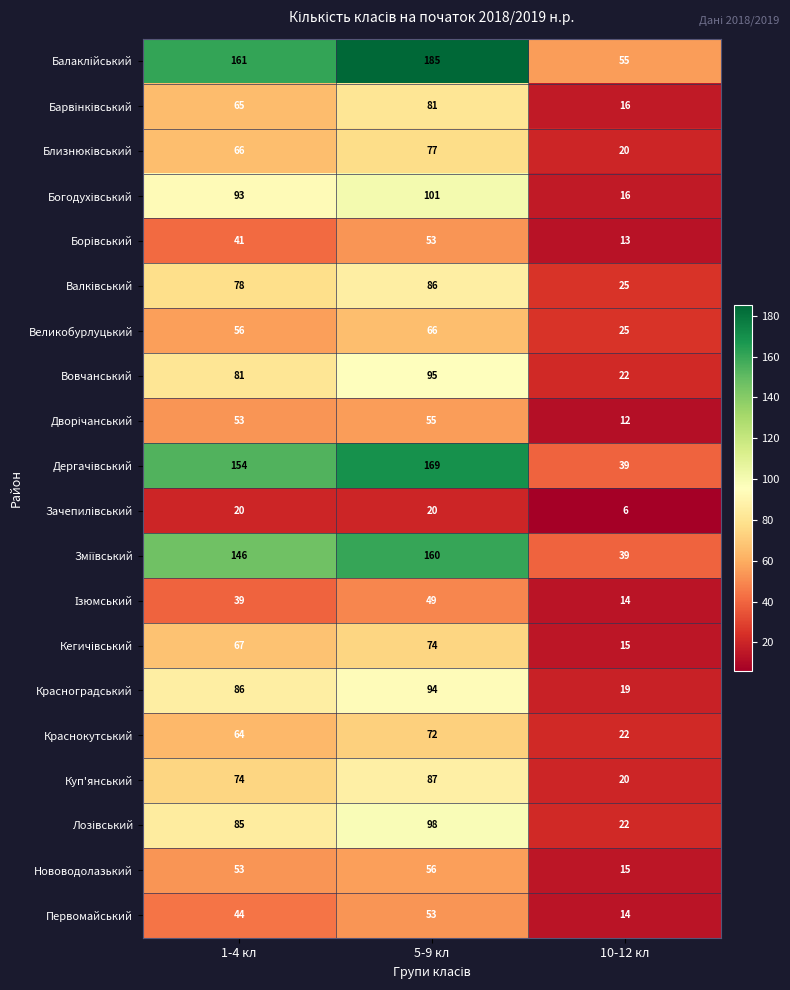

What is the smallest value displayed?

6